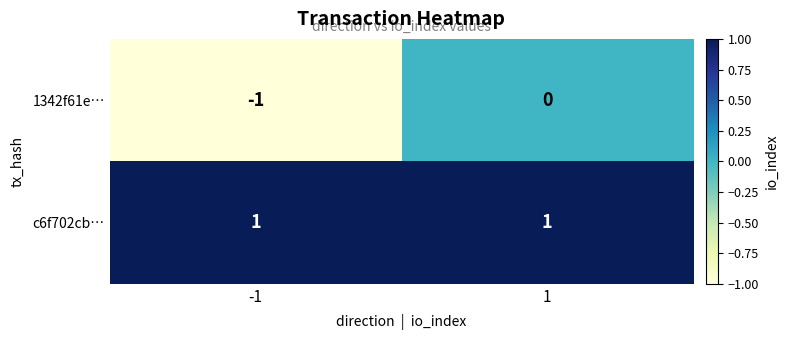

How many distinct data groups are displayed?

2